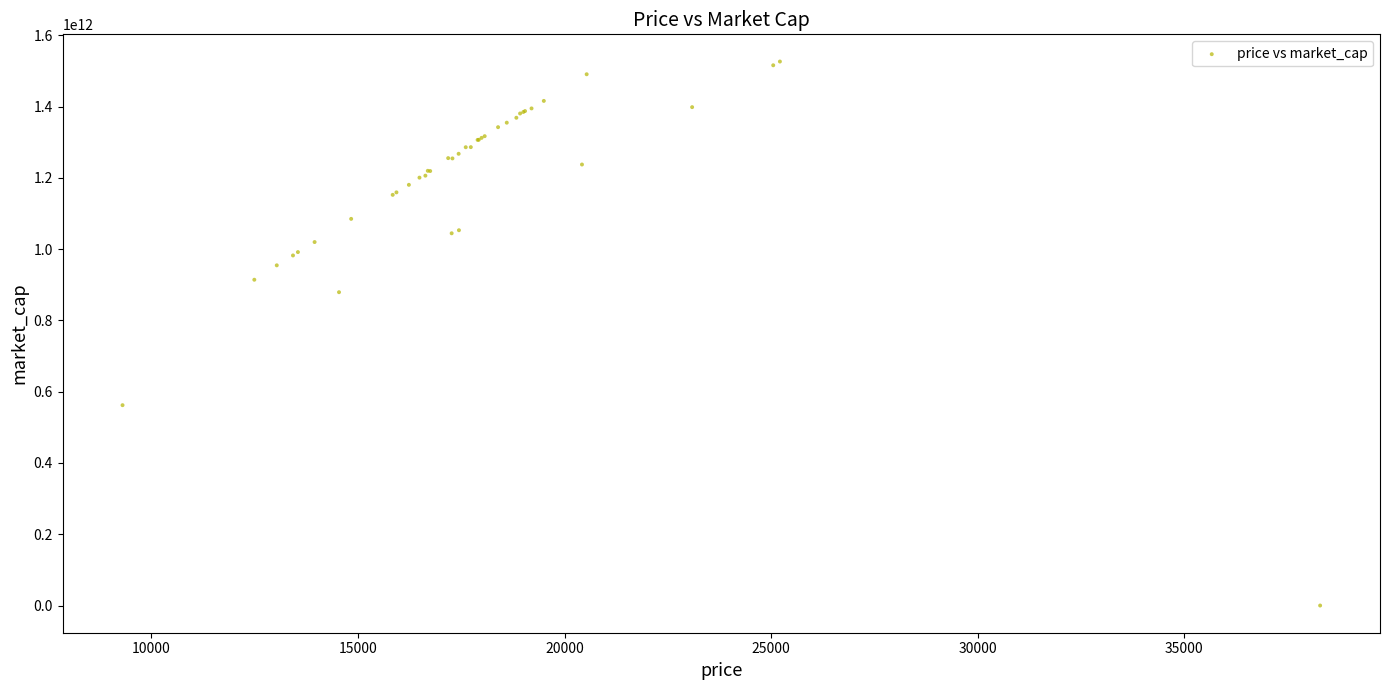

What Y value in the scatter plot is closest to 763237882711?

879219005807.7